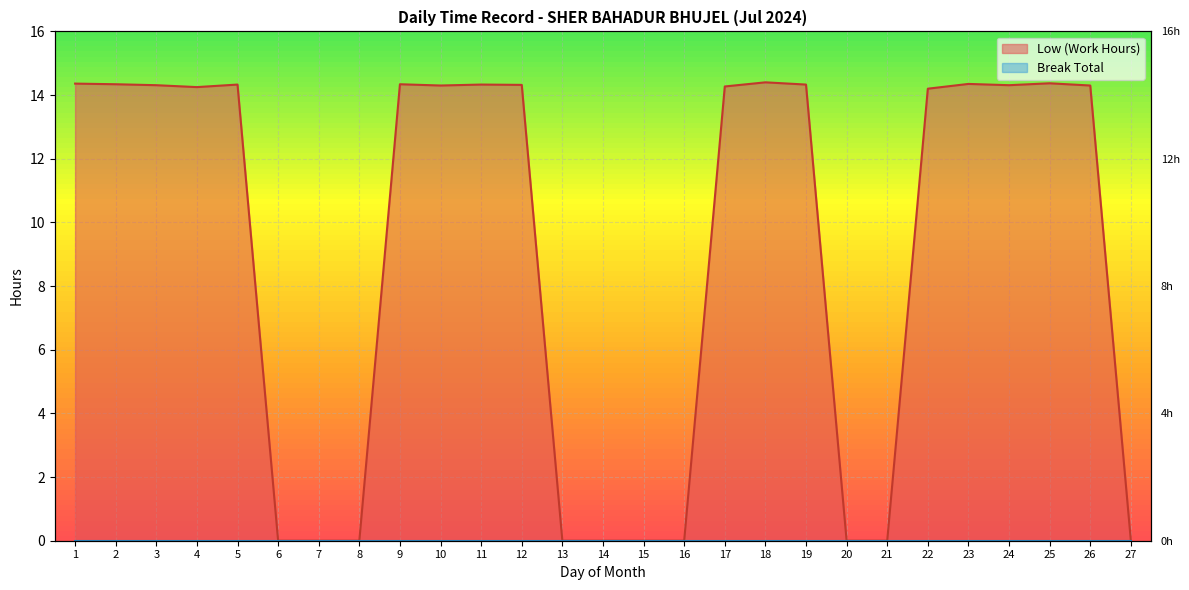

How many points are lower than both their immediate neighbors (excluding endpoints)?

3